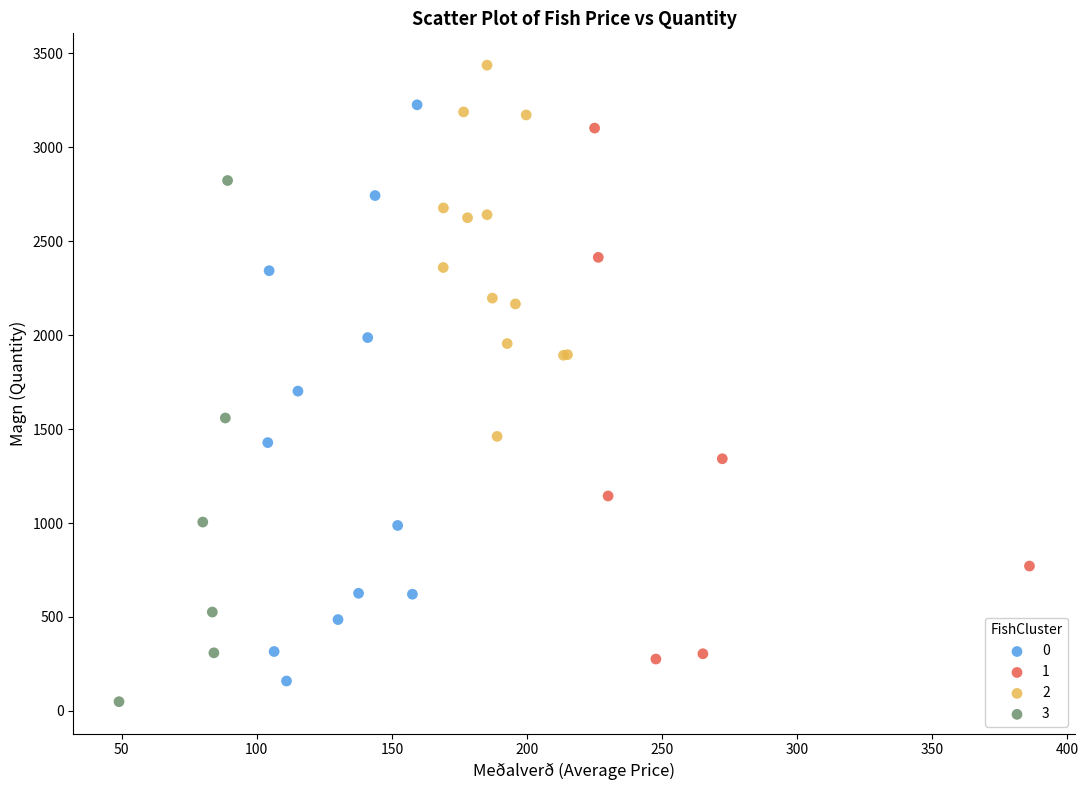

Which series contains the highest Y value?

2